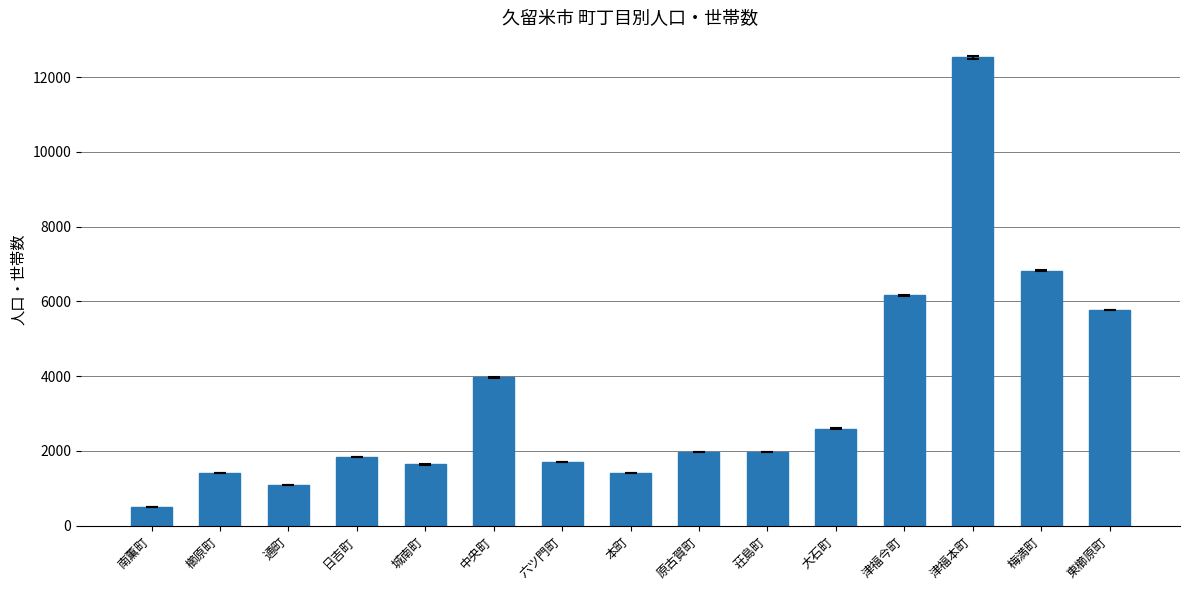

What is the approximate value at 通町, to the nearest 100?

1100